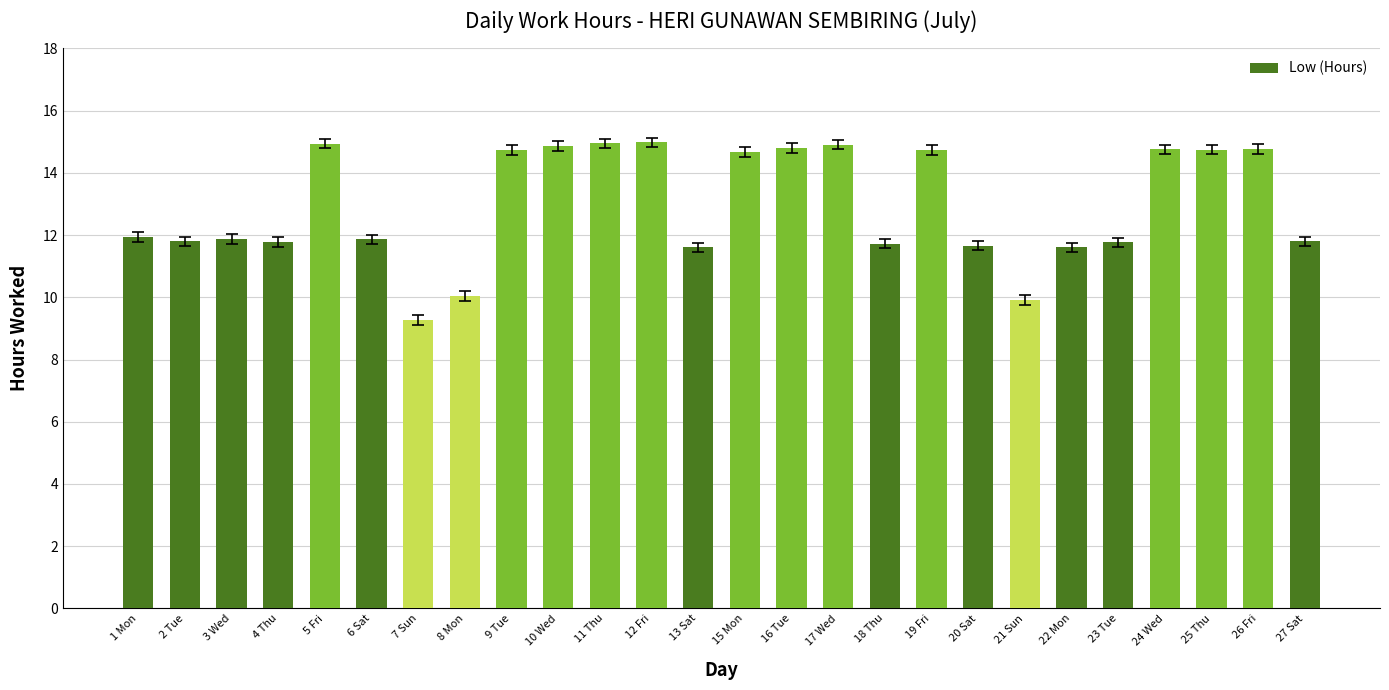

Between 17 Wed and 3 Wed, which is larger?

17 Wed